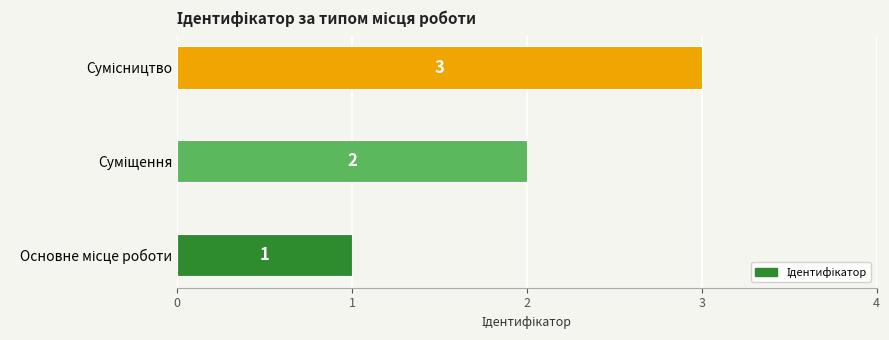

What is the maximum value shown in the chart?

3